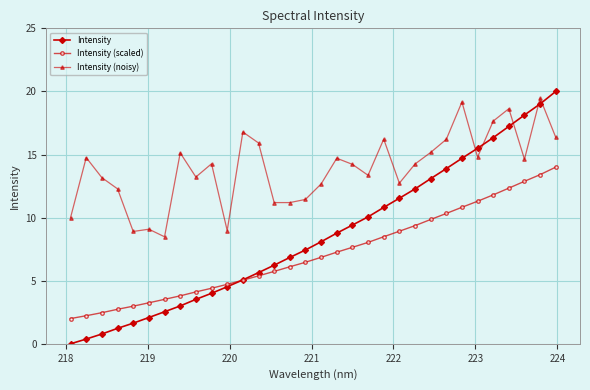

Count the number of categories in the chart.

32